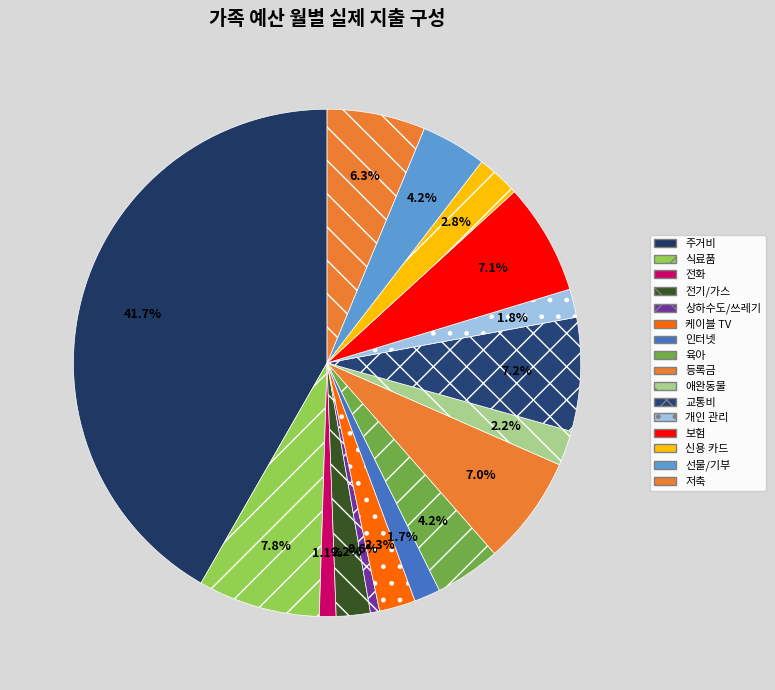

To the nearest percent, what is the average slice percentage?

6%